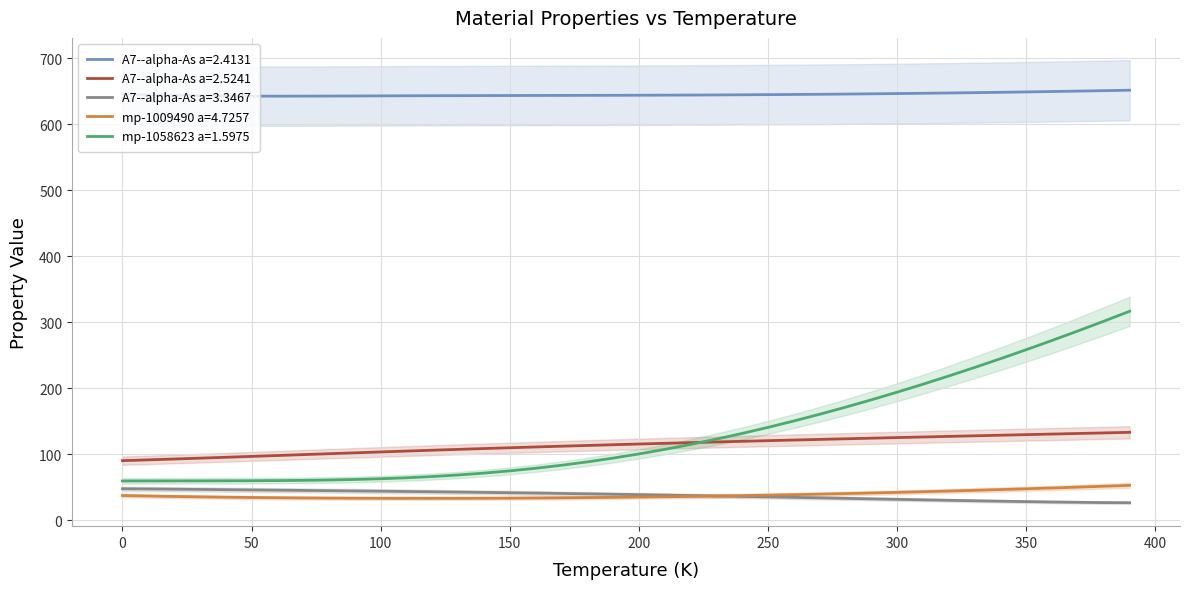

What are all the series names shown in the legend?

A7--alpha-As a=2.4131, A7--alpha-As a=2.5241, A7--alpha-As a=3.3467, mp-1009490 a=4.7257, mp-1058623 a=1.5975